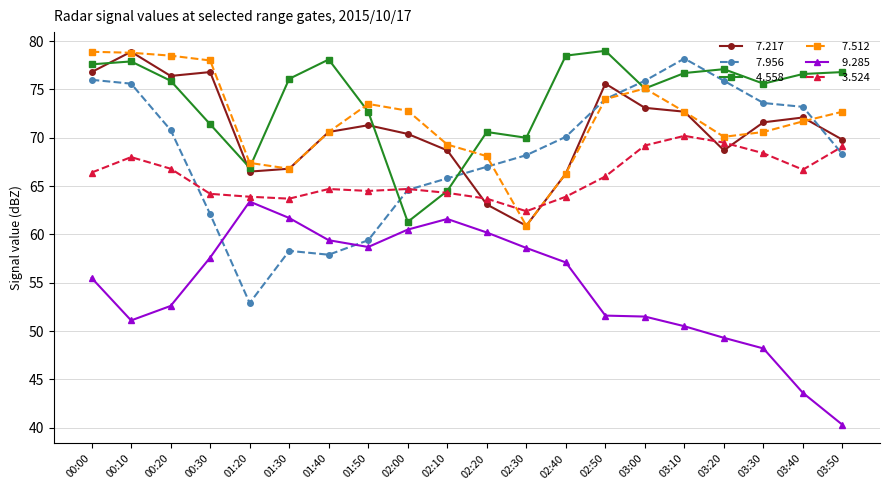

What is the total value across all series at 00:10?

430.3